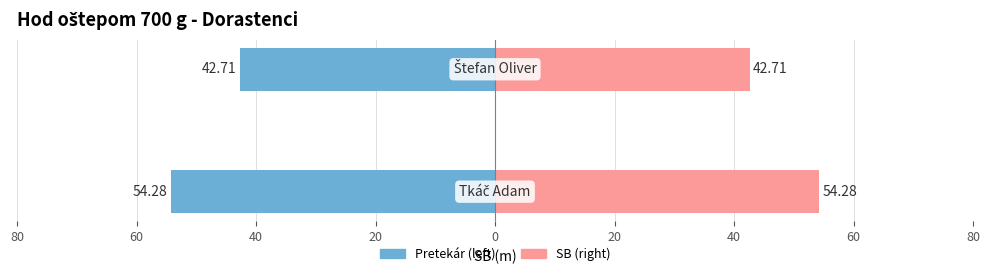

What is the sum of the SB values at 80 and 60?

97.0